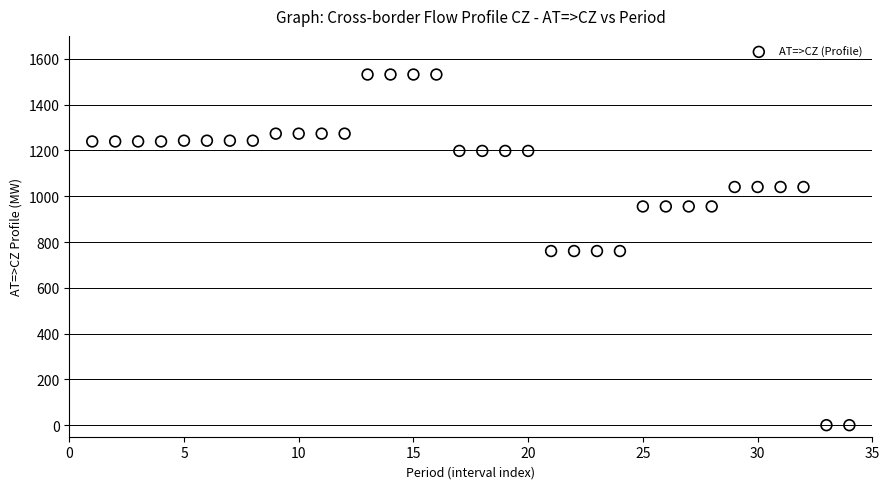

What is the range of X values (max minus min)?

33.0